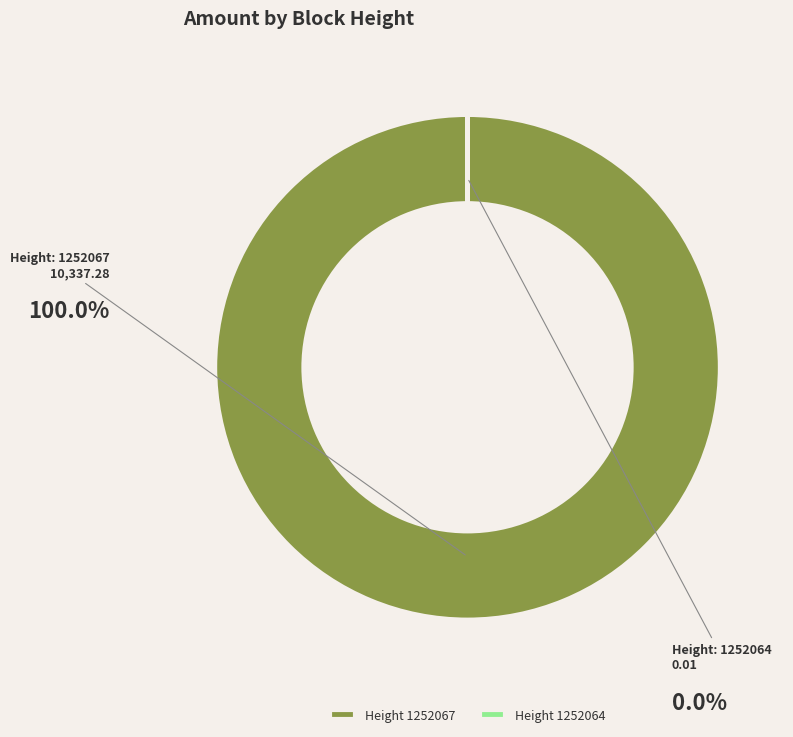

Which slice is the largest?

Height 1252067